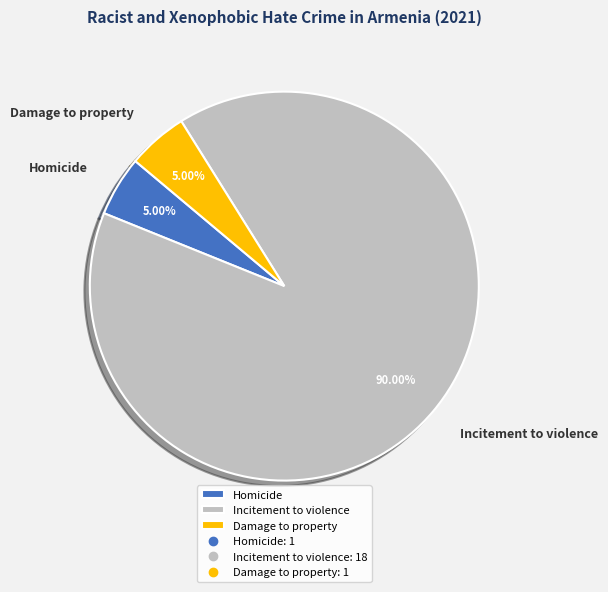

Which has a higher value, Damage to property or Incitement to violence?

Incitement to violence